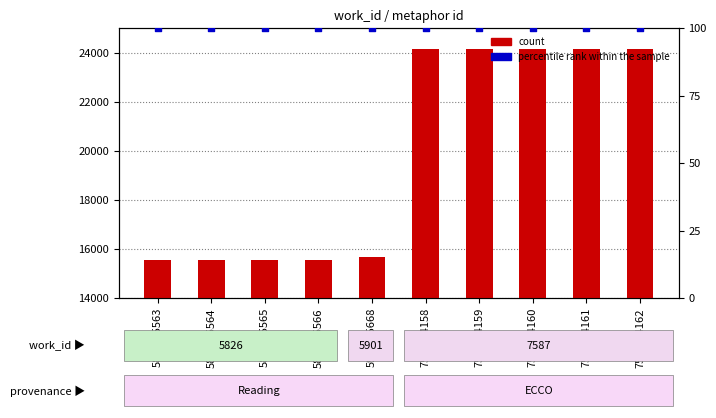

Which series has the largest Y range (max minus min)?

count